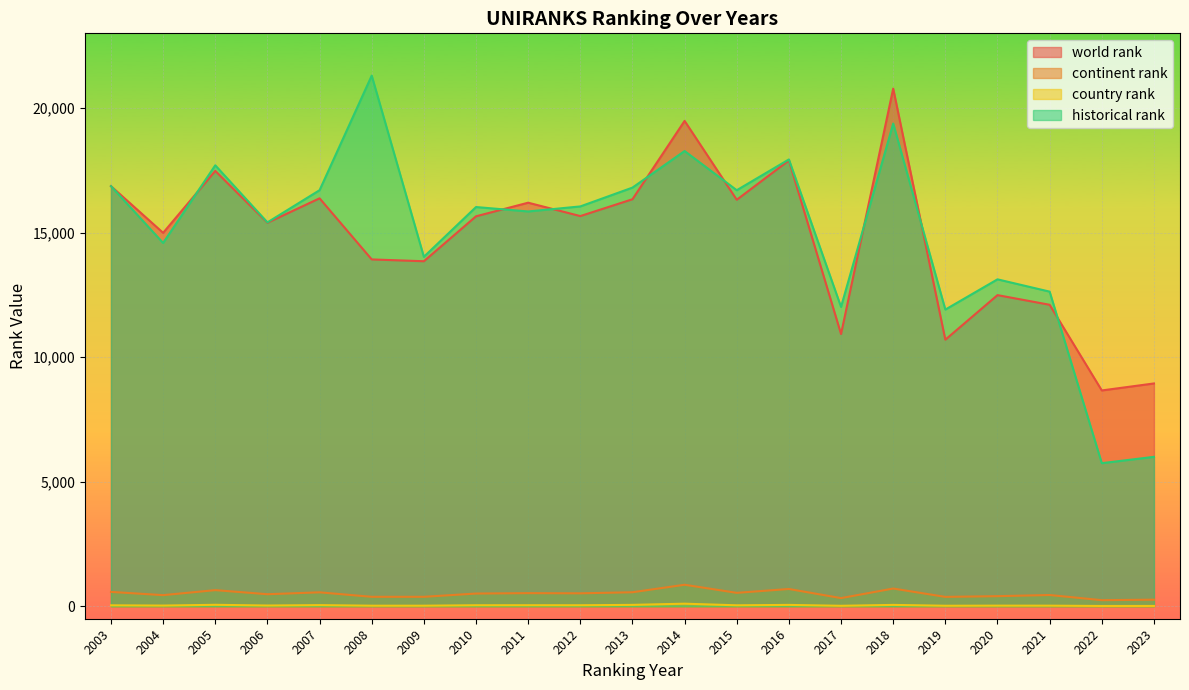

How many interior local valleys does the continent rank series have?

7